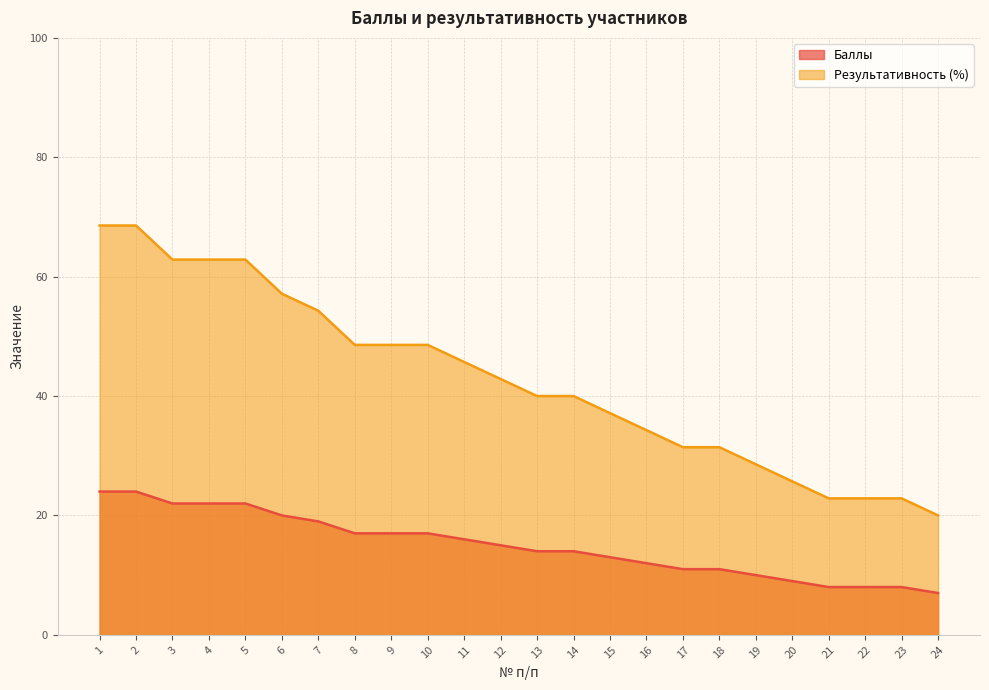

What are all the series names shown in the legend?

Баллы, Результативность (%)